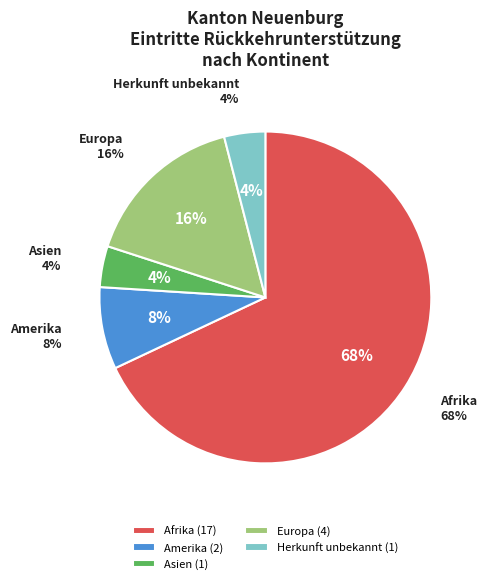

Is there a majority slice in this chart?

Yes